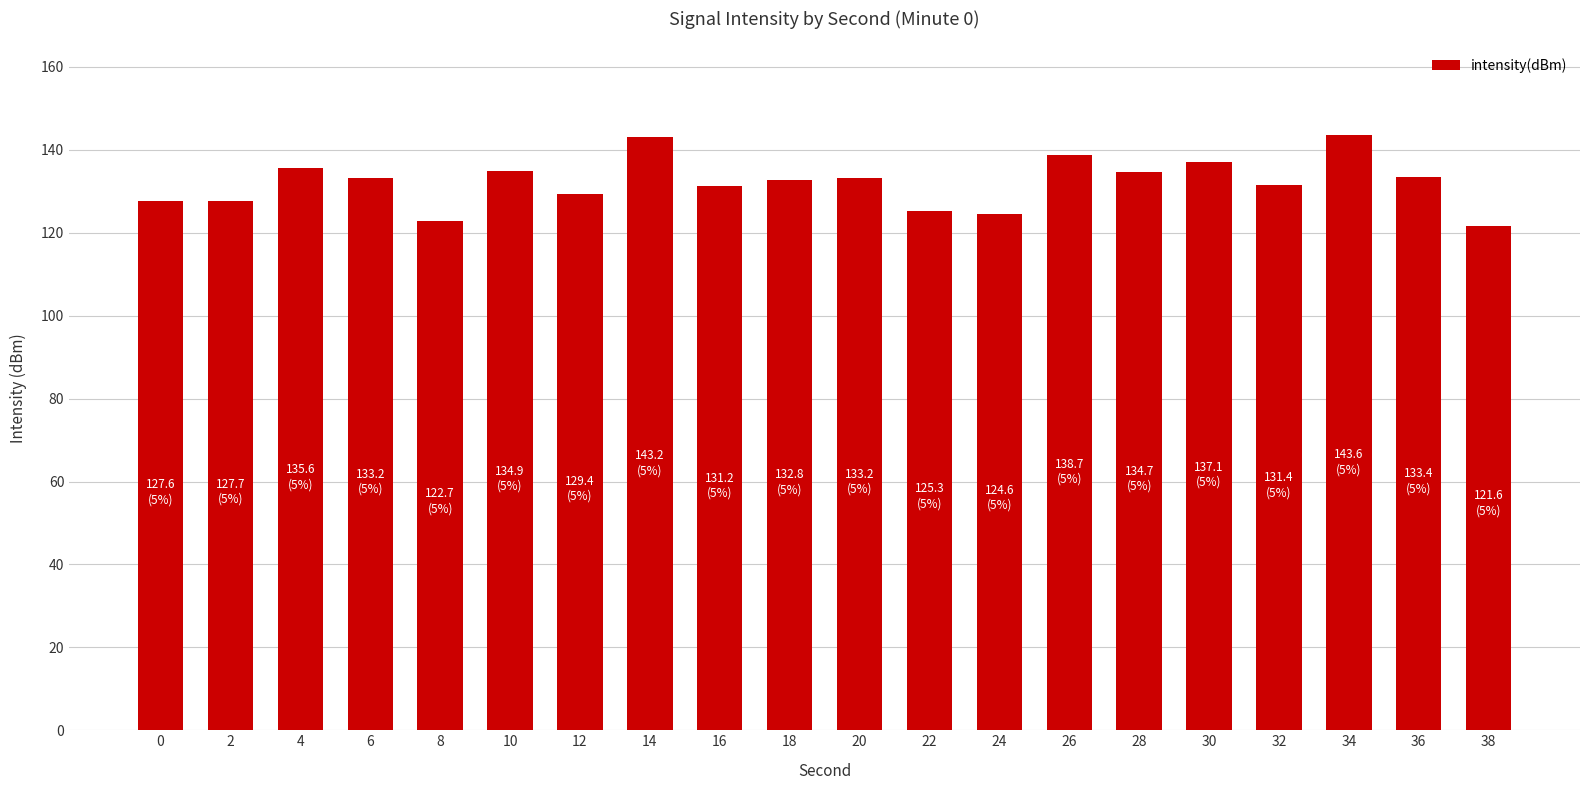

What is the difference between the values at 24 and 28?

10.1